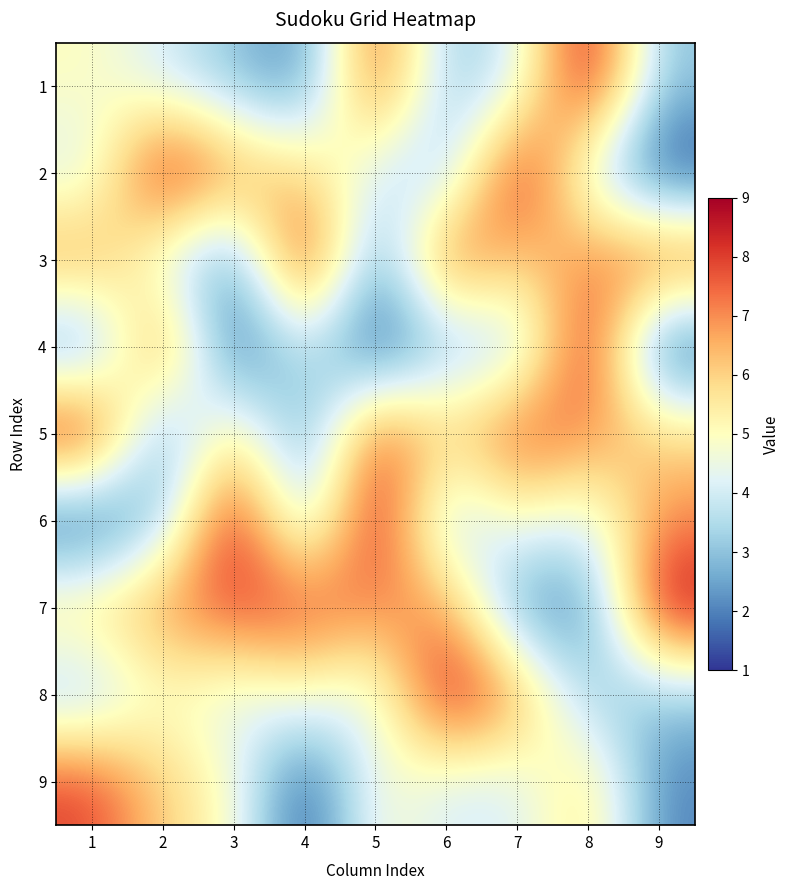

List the series in order of their peak value, lowest first.

9, 1, 2, 3, 4, 5, 6, 7, 8